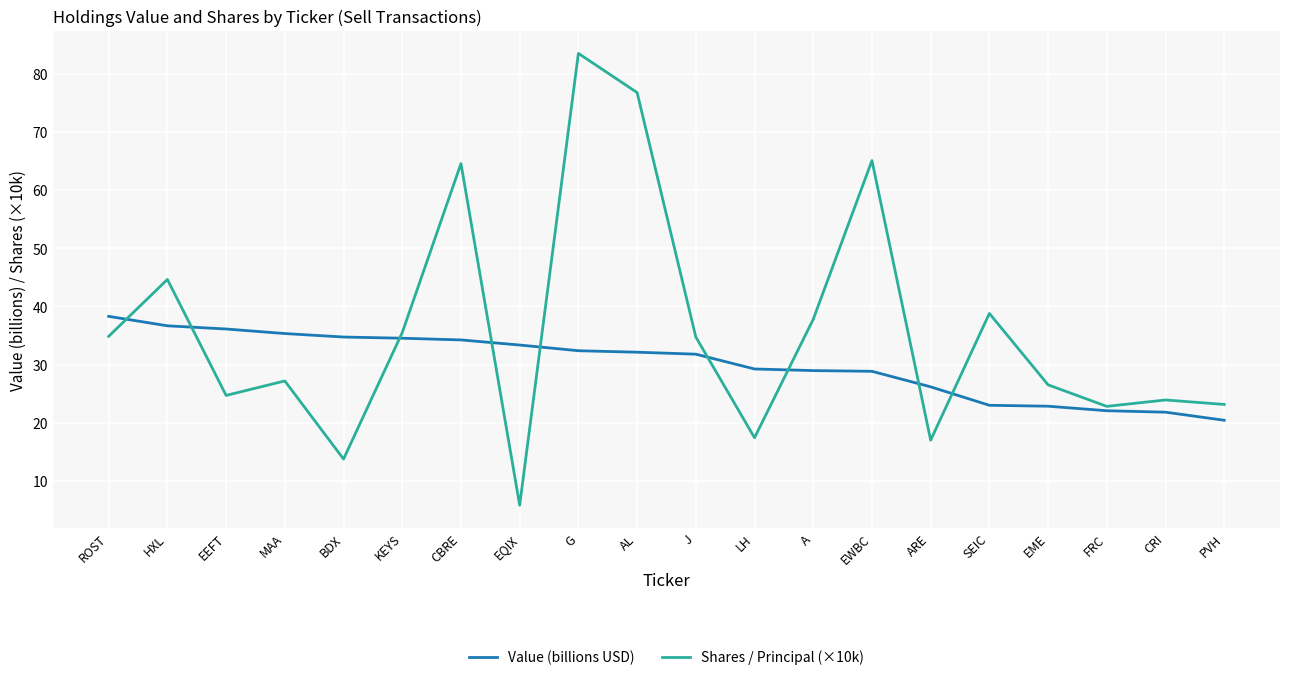

What is the average value of the Value (billions USD) series?

30.1